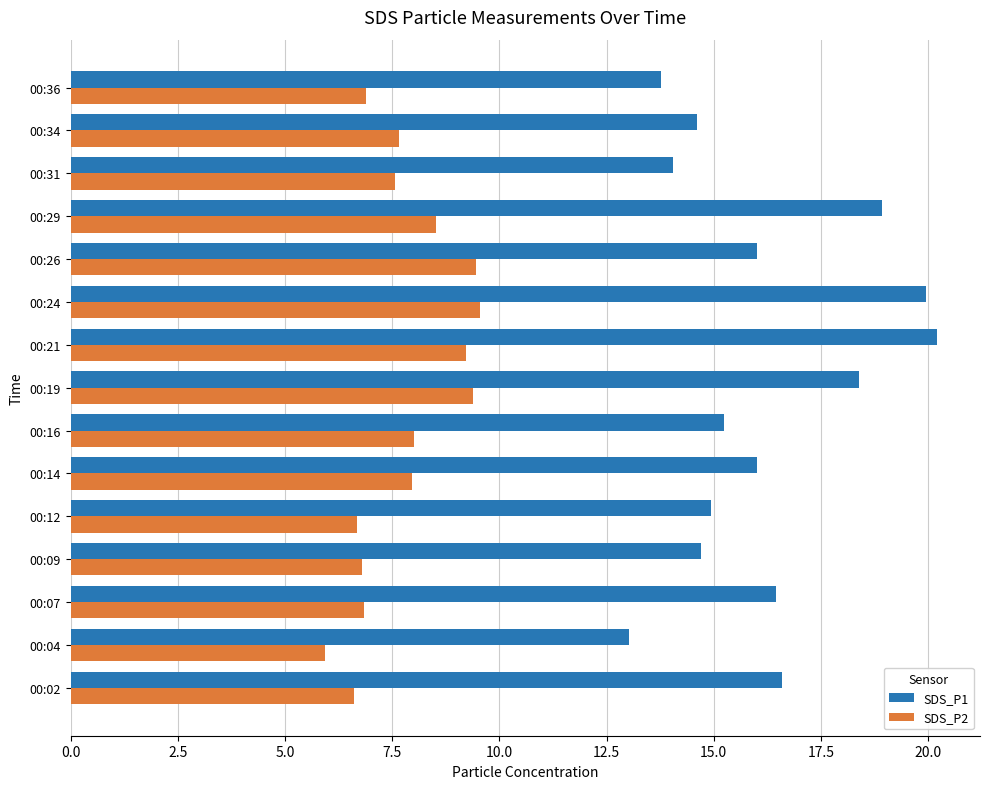

Which label corresponds to the largest value in the chart?

00:21